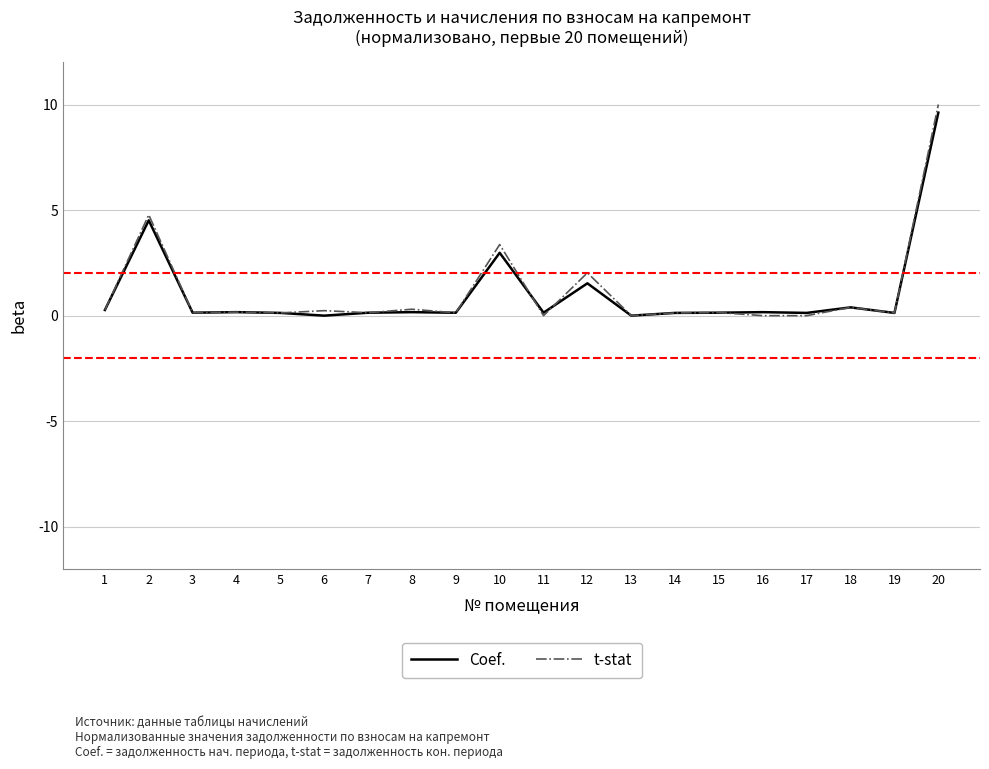

How many series are shown in this chart?

2